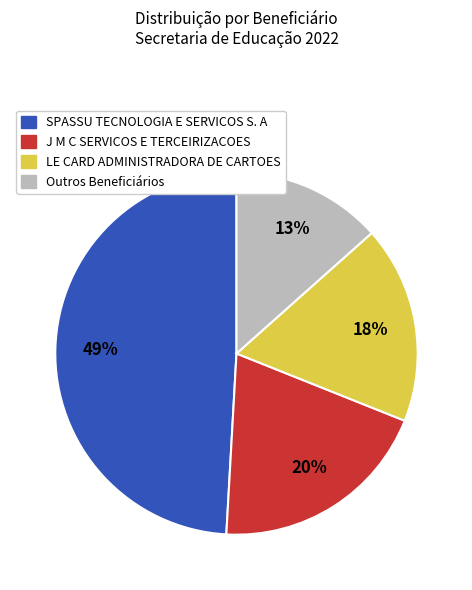

To the nearest percent, what is the average slice percentage?

25%